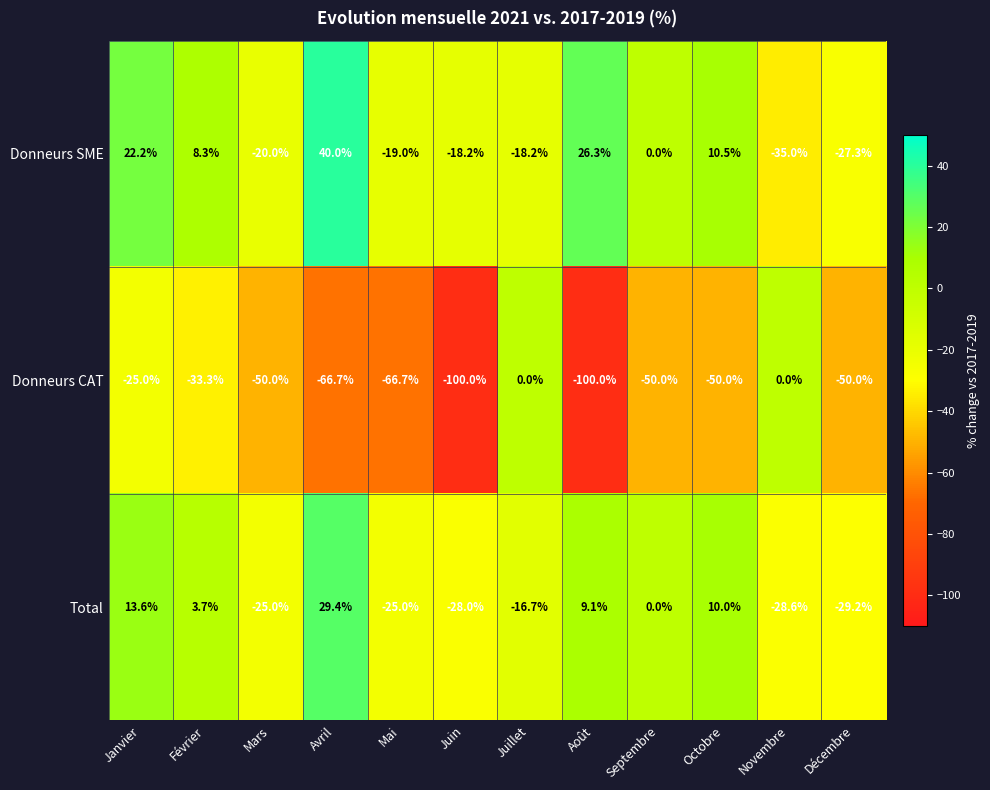

What is the sum of all Donneurs SME values?

-30.4